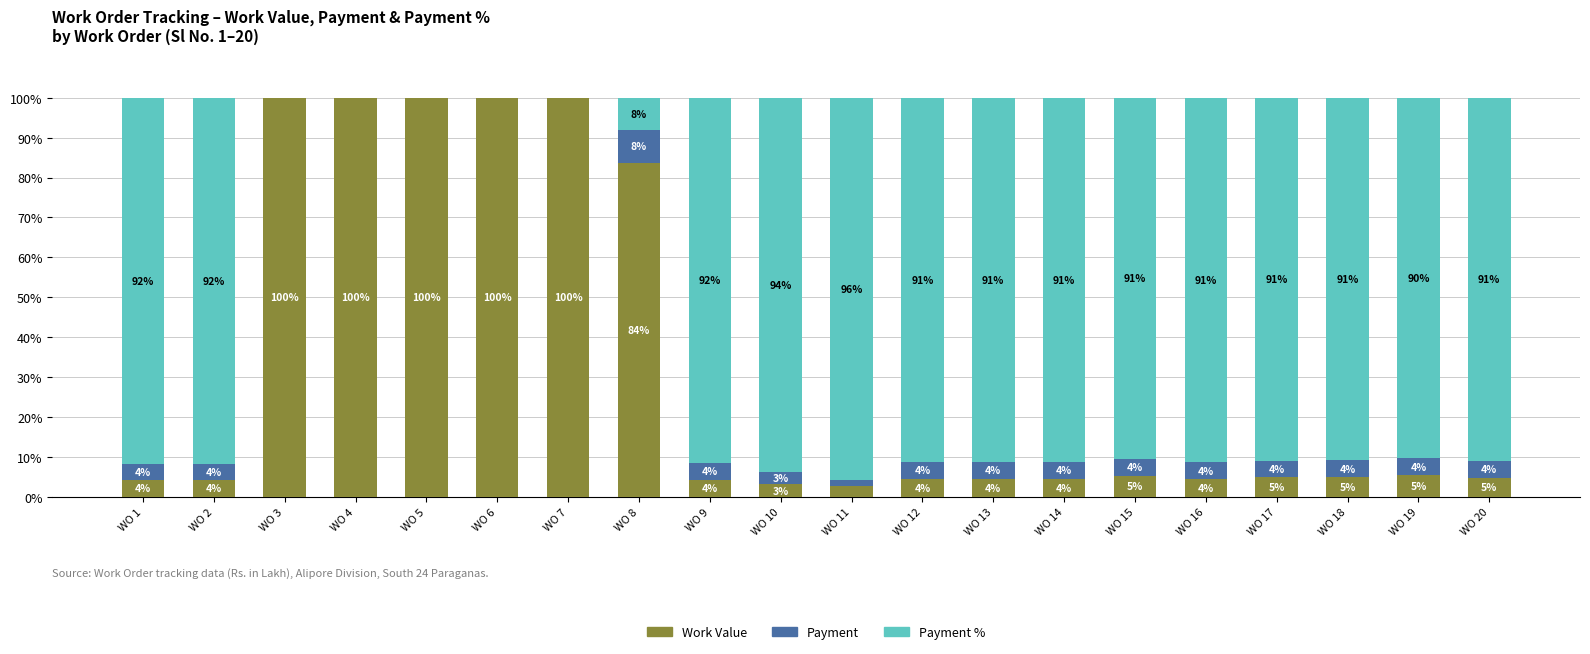

At which label does Work Value first exceed 4?

WO 1